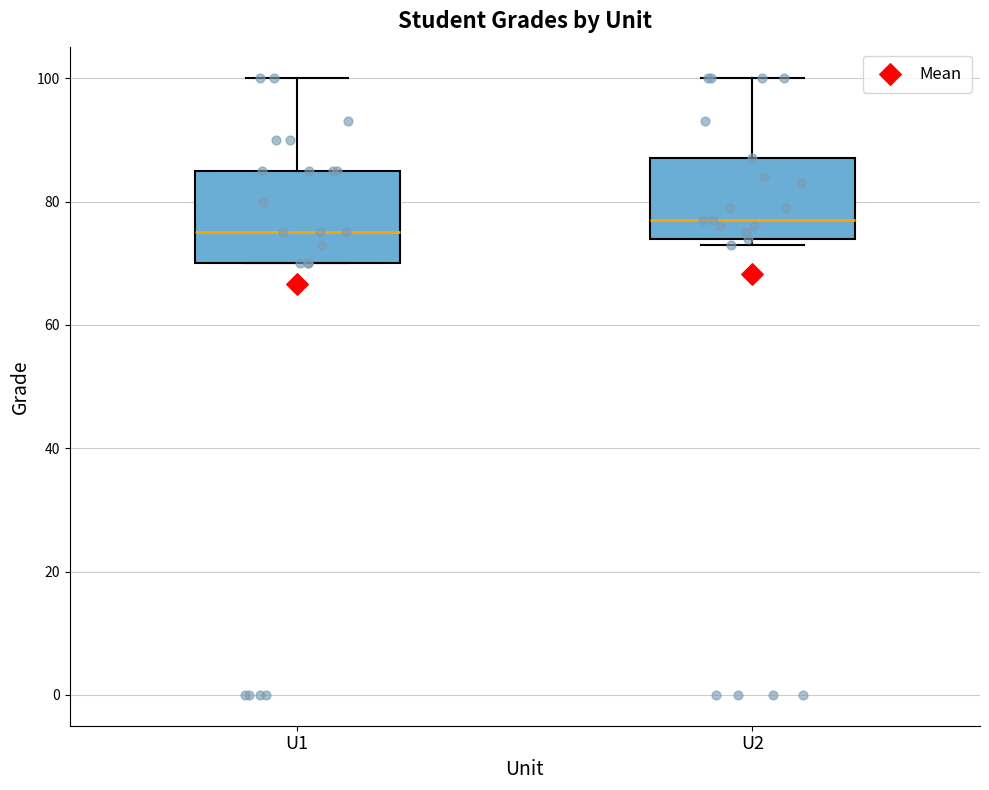

Which box is the tallest, from its lower edge to its upper edge?

U1